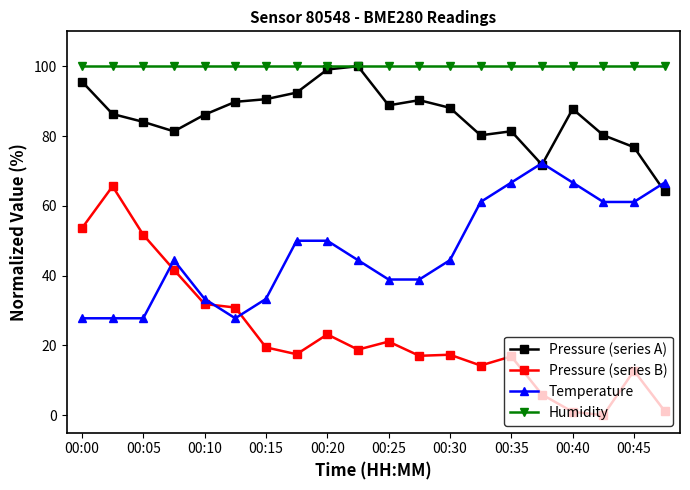

Which series has the largest total across all categories?

Humidity